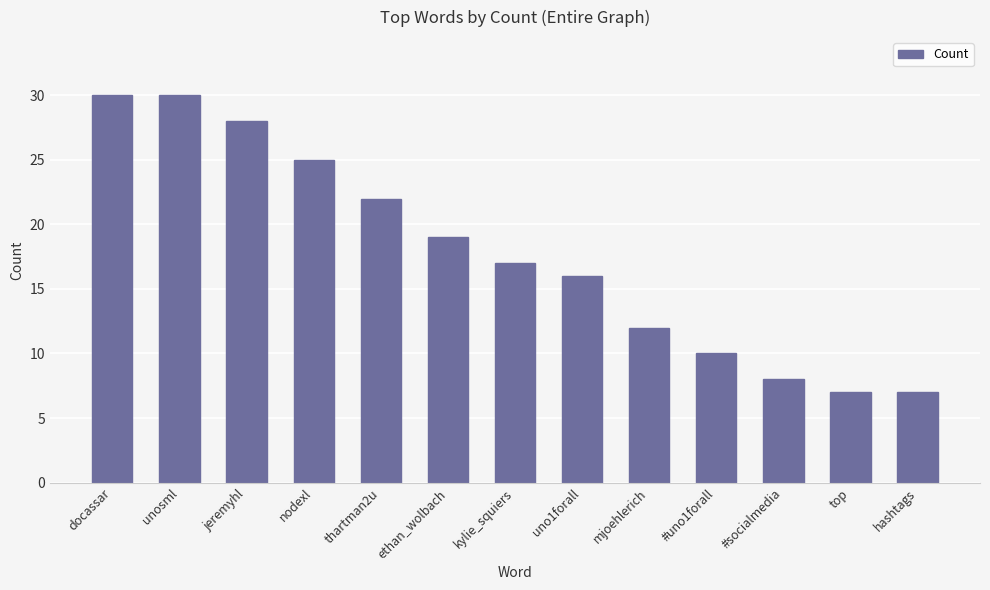

What is the difference between the second highest and second lowest values?

23